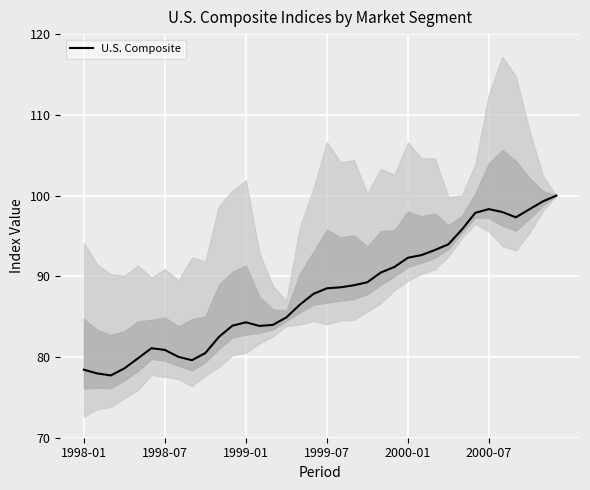

How many lines are shown in the chart?

1